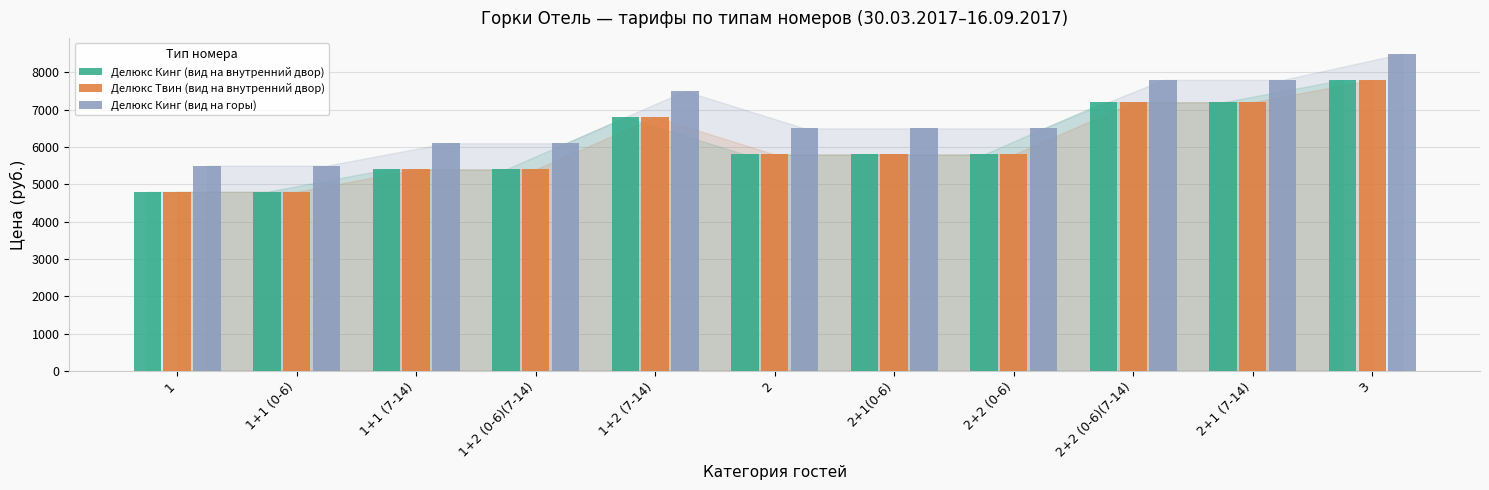

What is the difference between the highest and lowest values at 1+1 (0-6)?

700